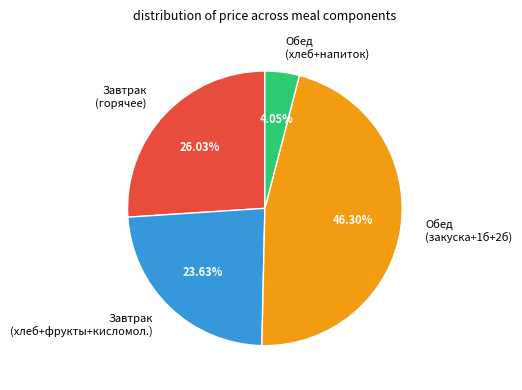

Combined, do Завтрак (хлеб+фрукты+кисломол.) and Обед (закуска+1б+2б) account for over 50%?

Yes